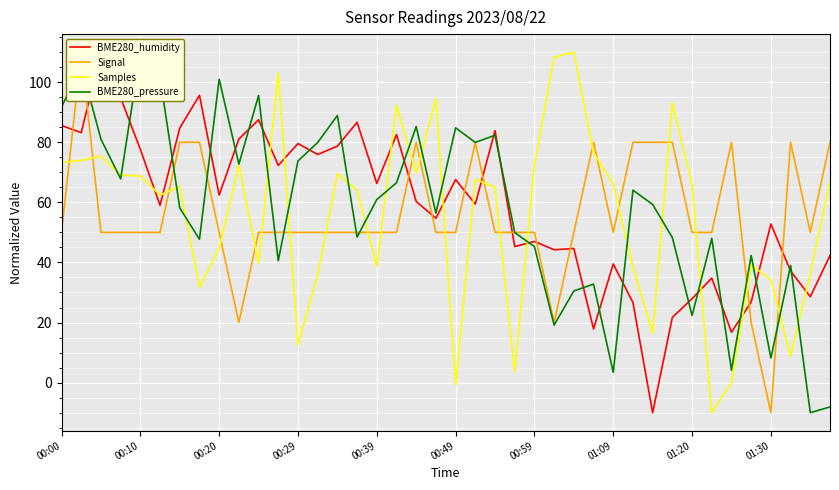

At which label is Samples closest to 50?

00:20